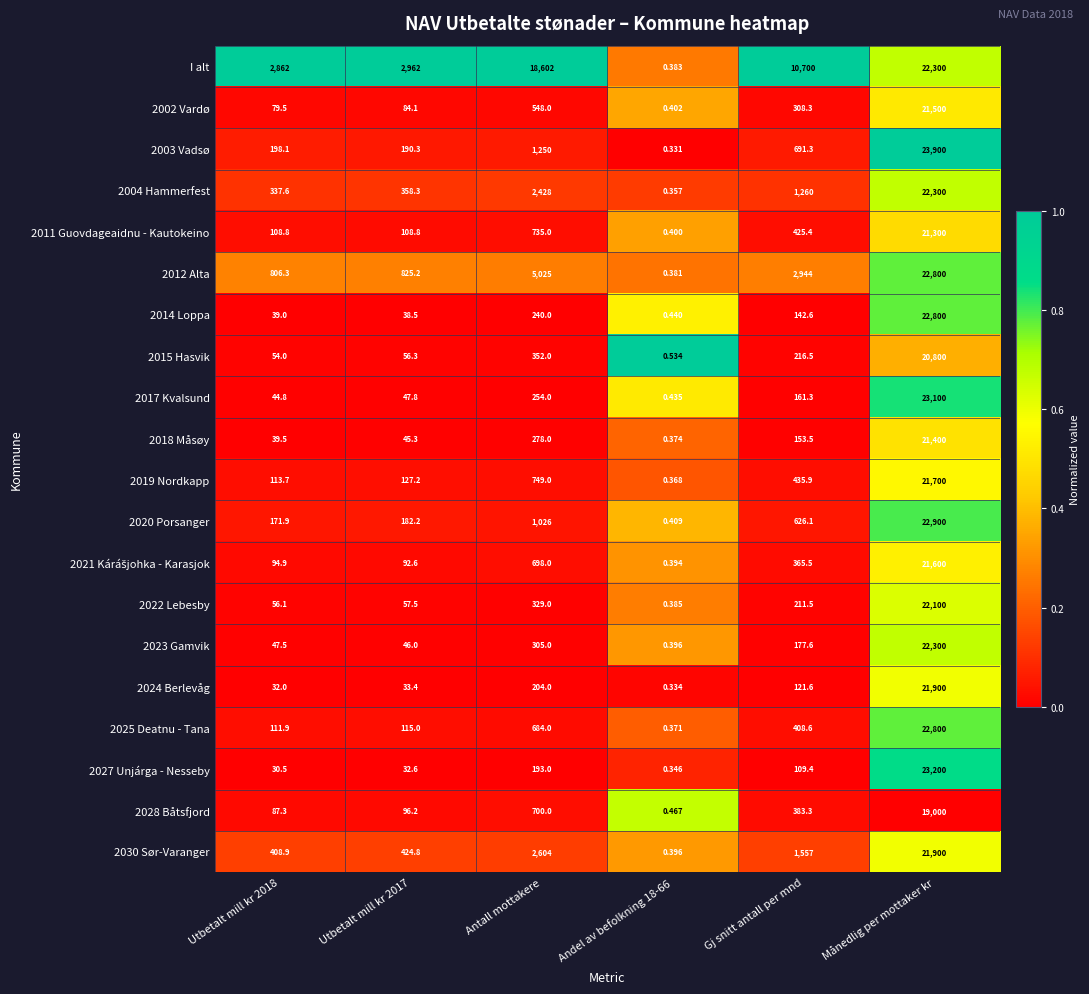

Where does the 2020 Porsanger series first go above 626?

Antall mottakere